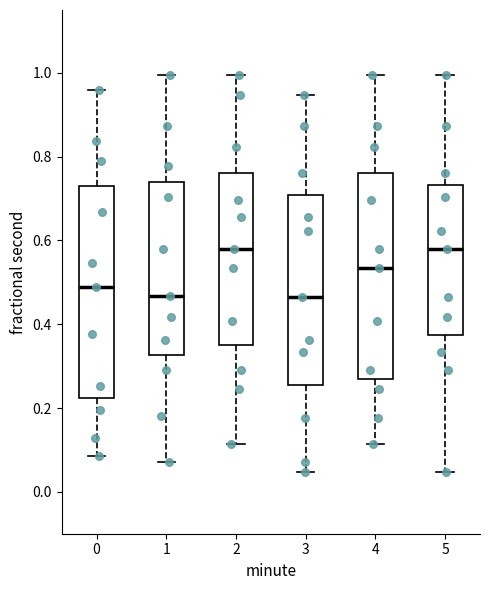

Reading left to right, read every box against the y-axis: the position of its median line, the range the box covers, and the ends of its whiskers. The values are not printed on the chart, so give them approximately, as read against the axis.

0: median 0.50, box 0.22 to 0.72, whiskers 0.08 to 0.96
1: median 0.46, box 0.32 to 0.74, whiskers 0.08 to 1.00
2: median 0.58, box 0.34 to 0.76, whiskers 0.12 to 1.00
3: median 0.46, box 0.26 to 0.70, whiskers 0.04 to 0.94
4: median 0.54, box 0.26 to 0.76, whiskers 0.12 to 1.00
5: median 0.58, box 0.38 to 0.74, whiskers 0.04 to 1.00